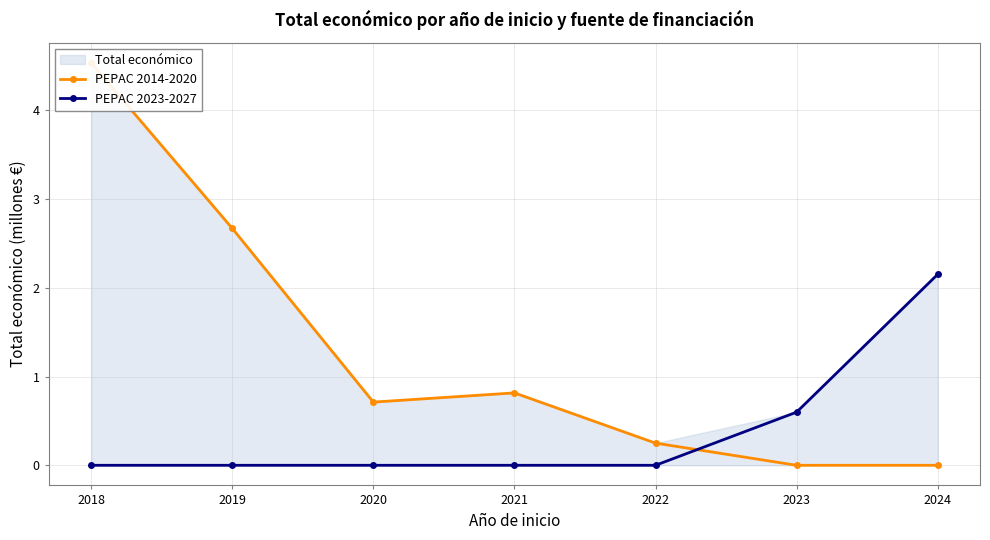

How many values in PEPAC 2023-2027 are above zero?

2